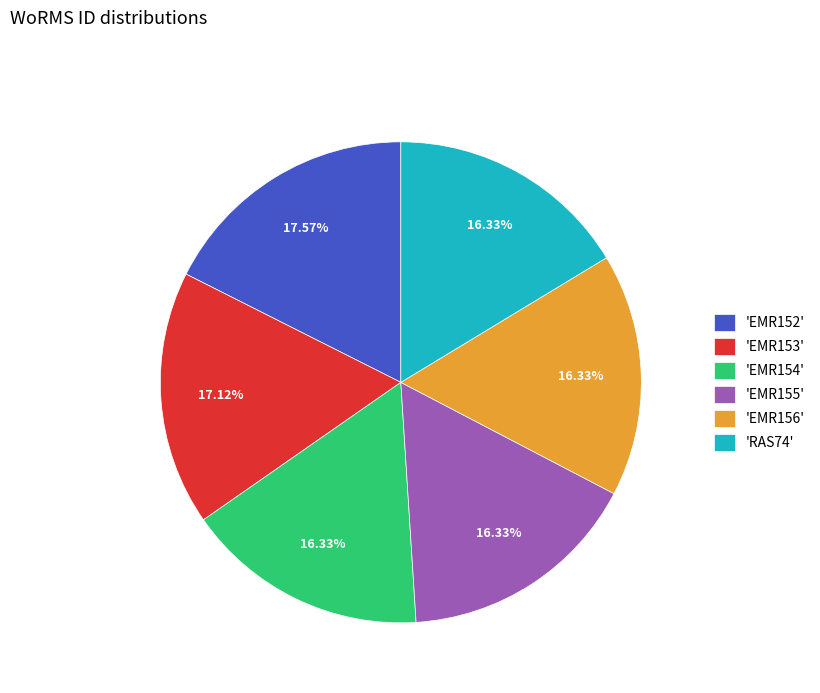

Does any single category account for the majority?

No